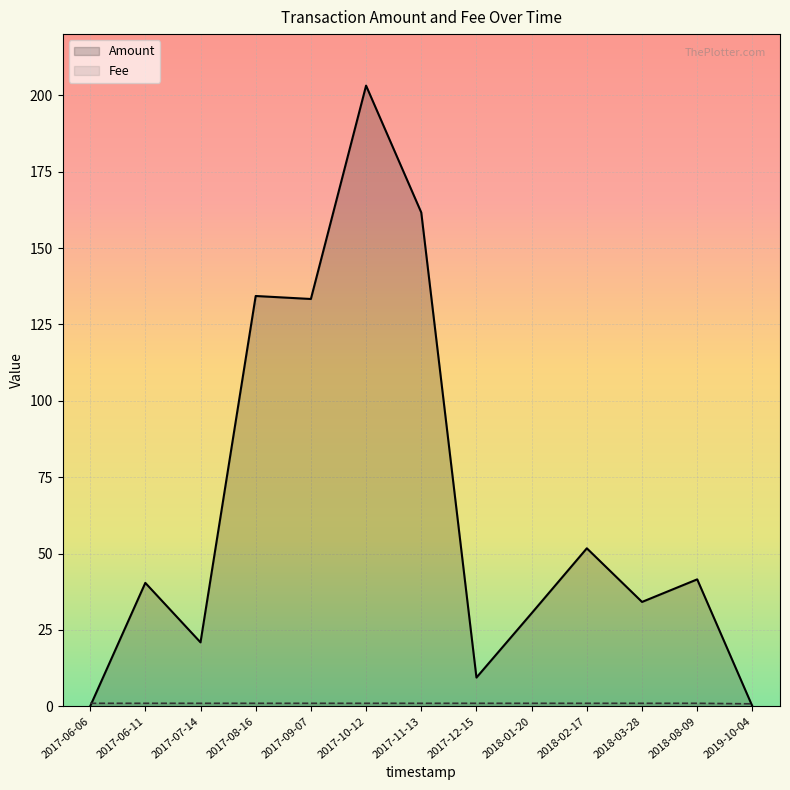

The value of Fee at 2017-11-13 is 1.0. True or false?

True